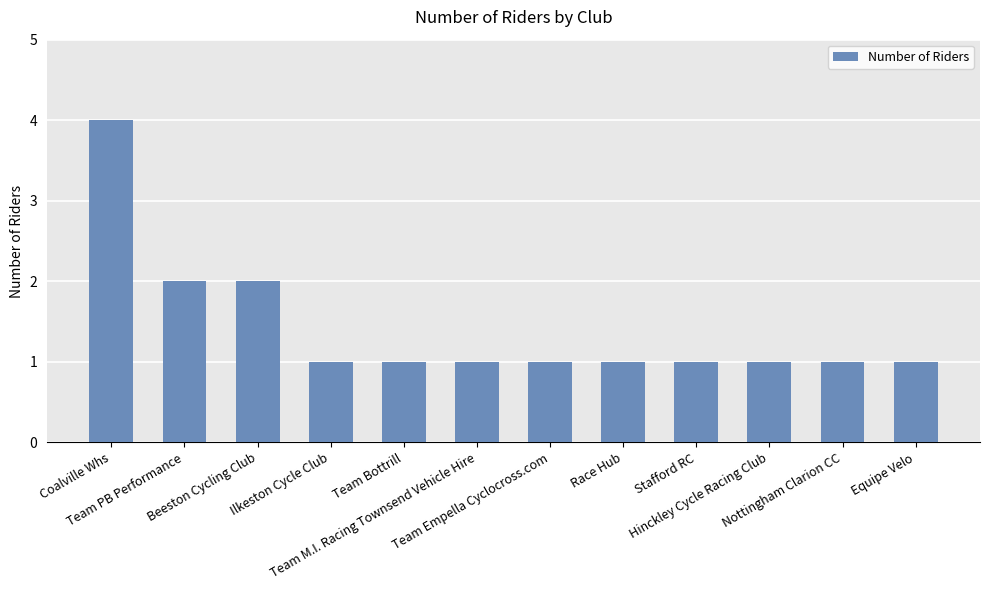

Reading left to right, extract all data points from this chart.

4	2	2	1	1	1	1	1	1	1	1	1